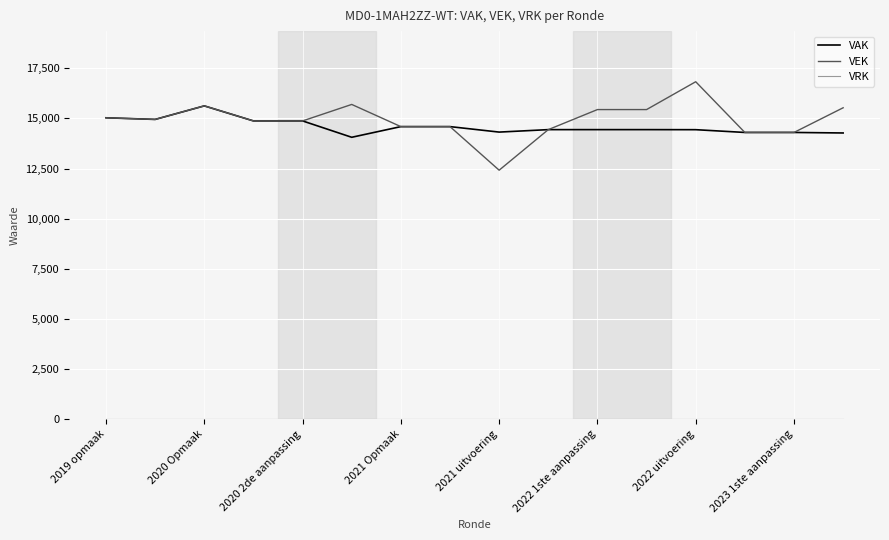

Which series has the widest spread of values?

VEK